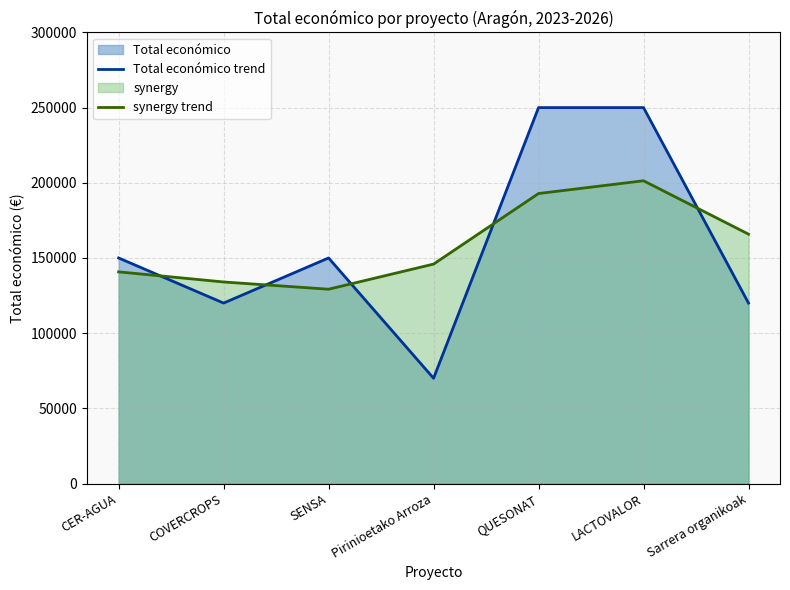

Where does the synergy trend series first go above 145924?

QUESONAT